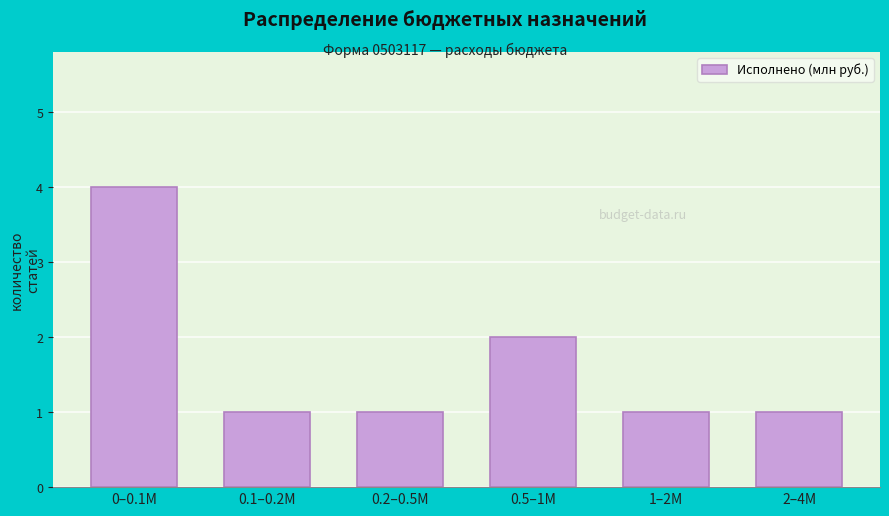

Reading left to right, transcribe all the data shown in this chart.

4	1	1	2	1	1